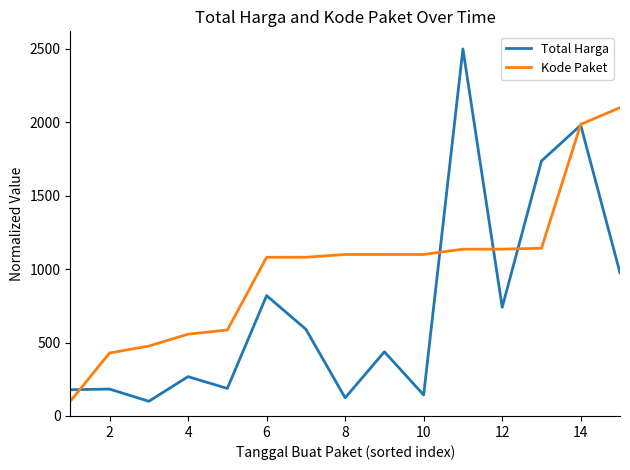

How many lines are shown in the chart?

2